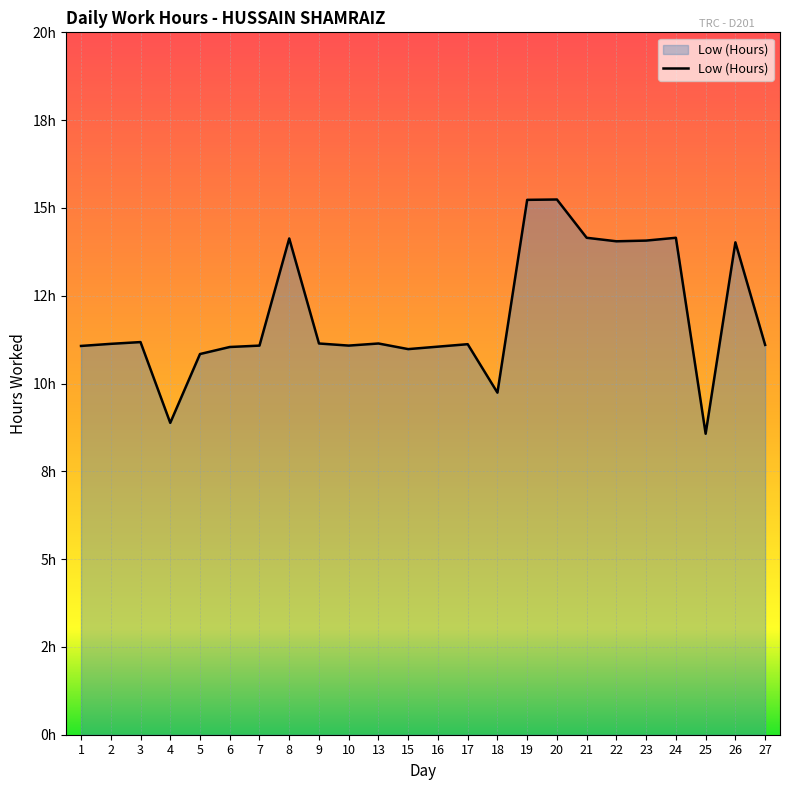

The chart shows a value of 11.1 at 16. True or false?

True